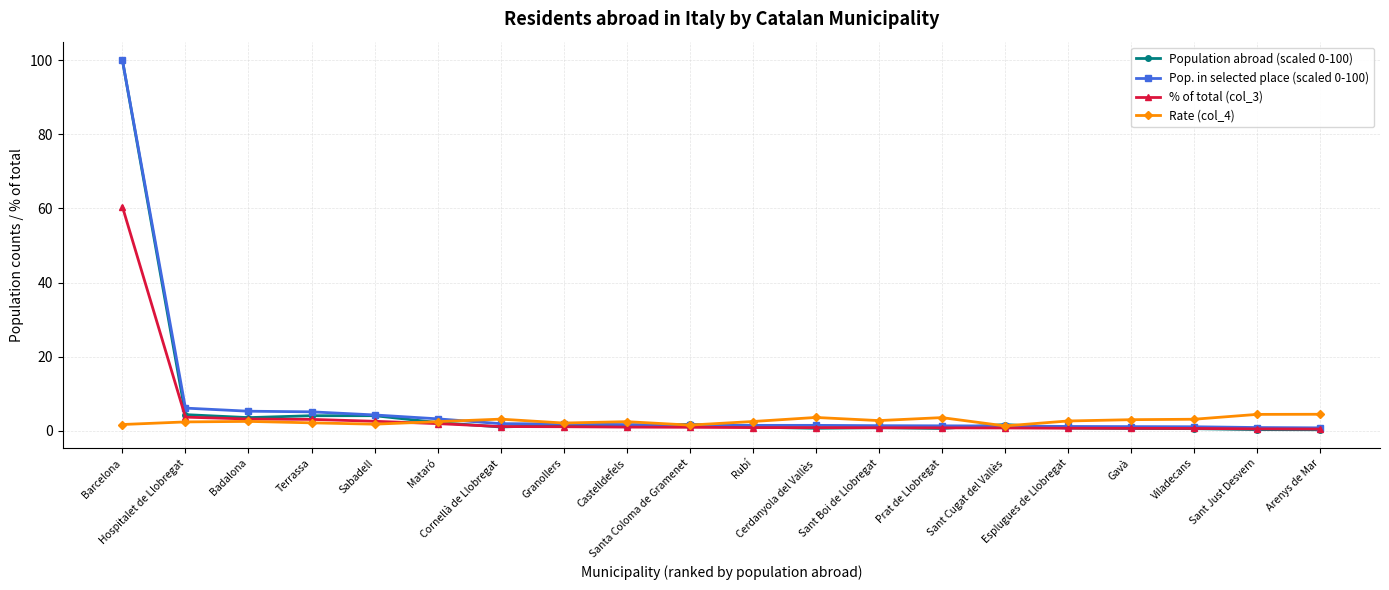

True or false: Rate (col_4) and Pop. in selected place (scaled 0-100) cross at least once.

True